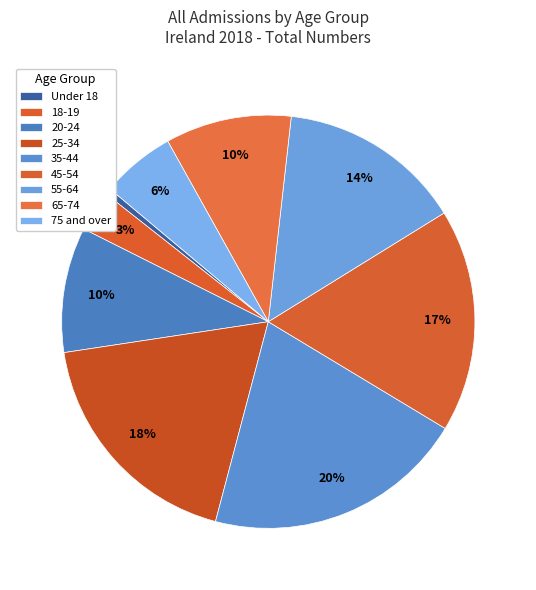

The 45-54 slice represents 17% of the pie. True or false?

True